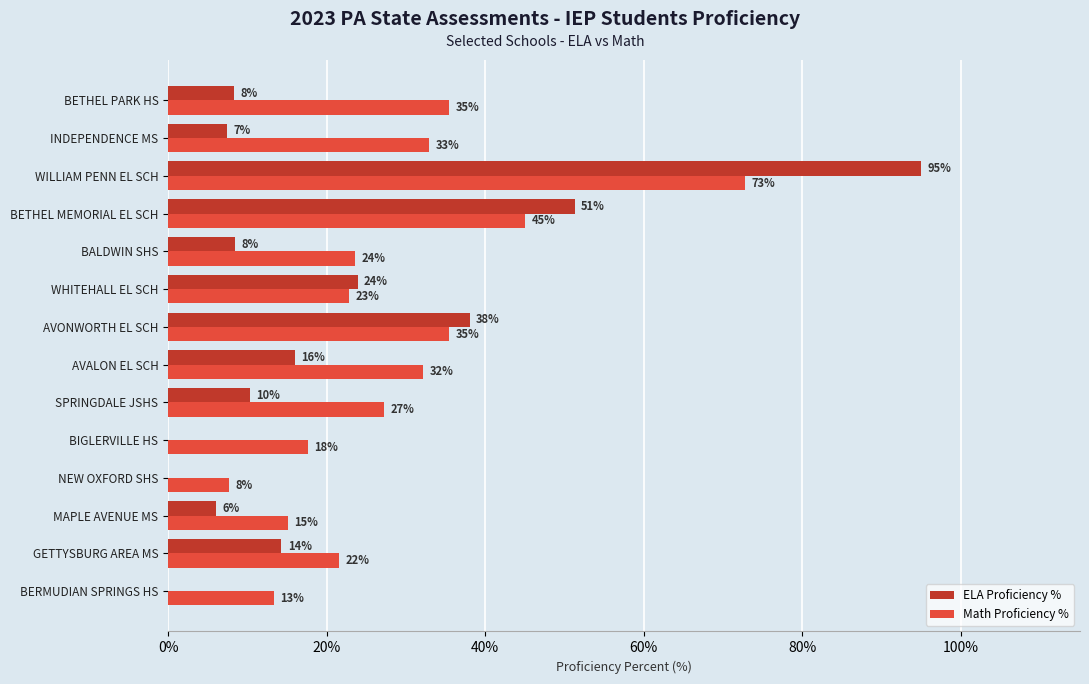

What are all the series names shown in the legend?

ELA Proficiency %, Math Proficiency %